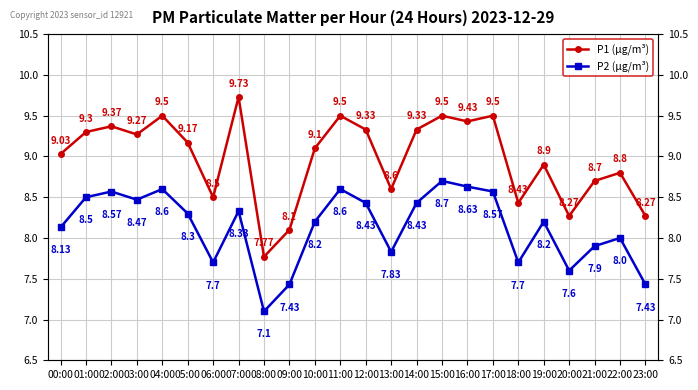

What position from the left is 04:00?

5